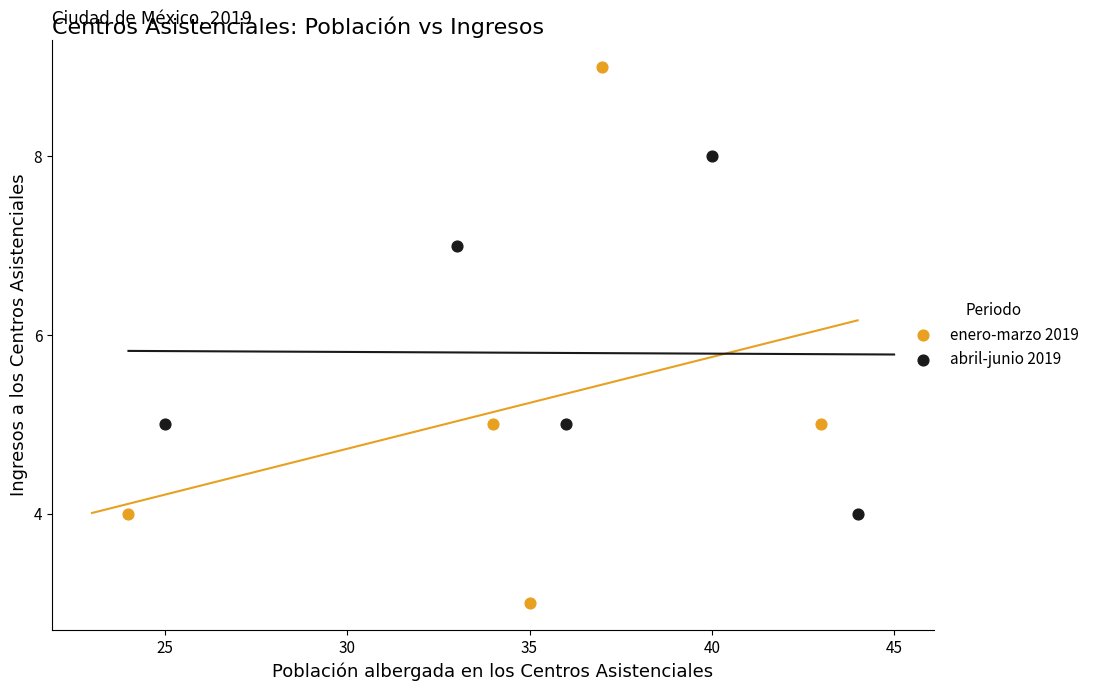

What are all the series names shown in the legend?

enero-marzo 2019, abril-junio 2019